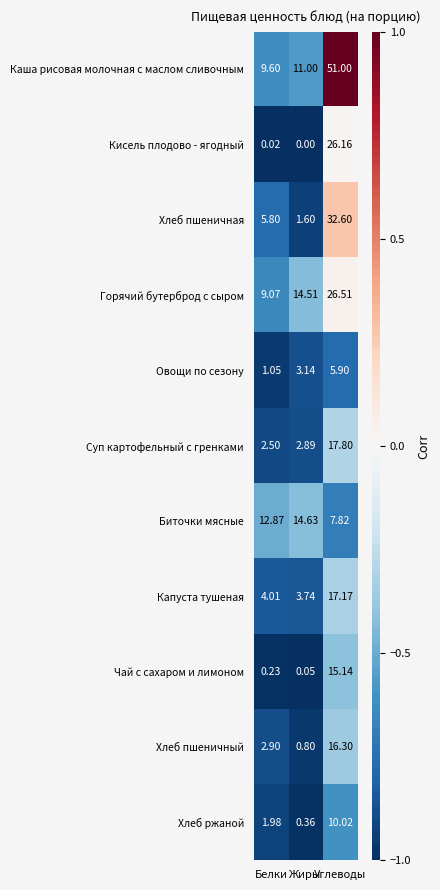

Where is Каша рисовая молочная с маслом сливочным nearest to the value 30?

Жиры